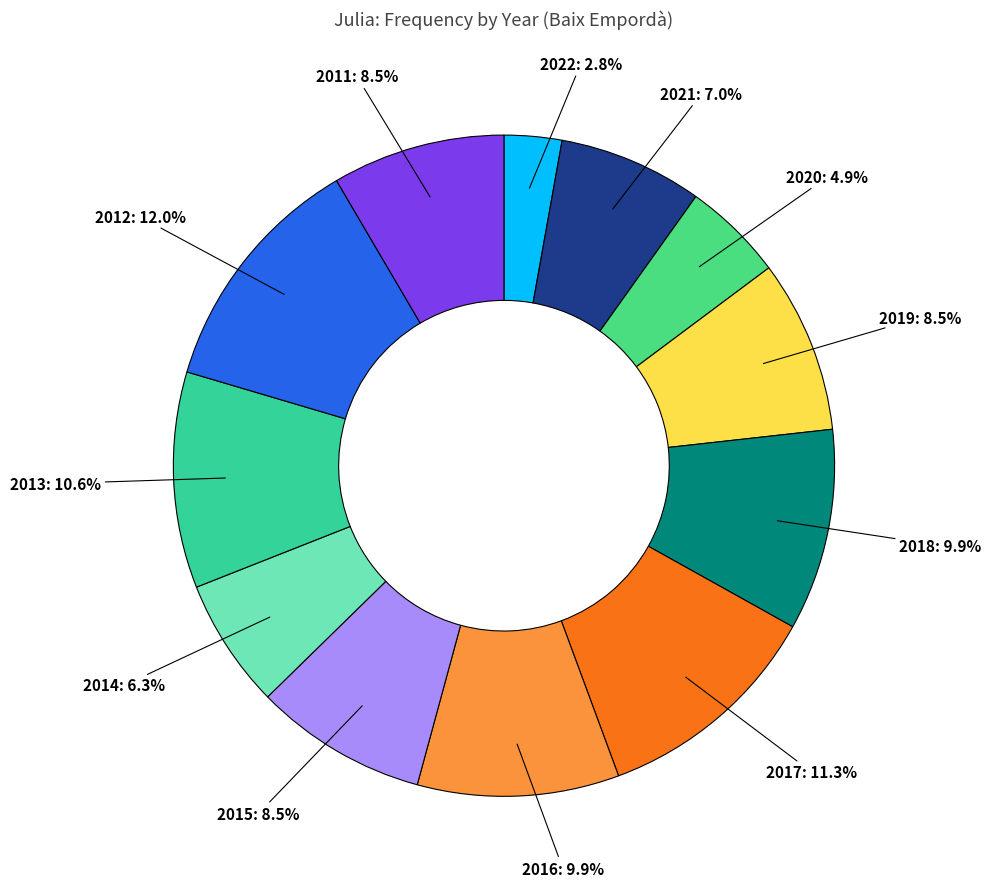

Is there any slice that represents more than half of the pie?

No